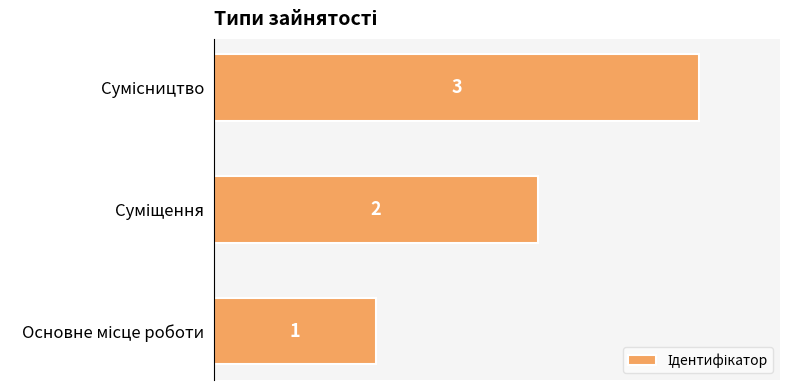

What is the greatest value displayed?

3